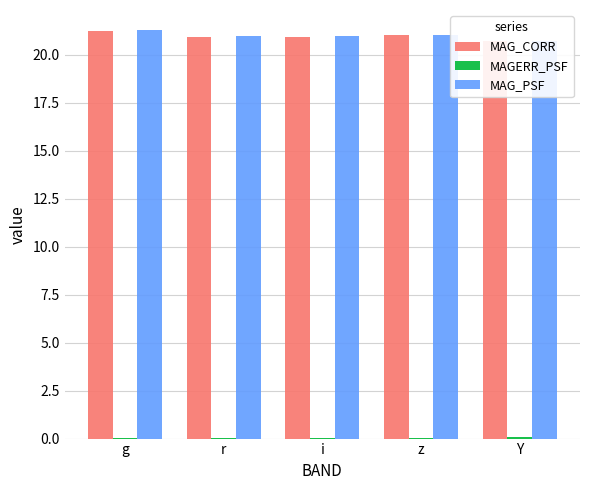

What is the label of the 3rd bar from the right?

i